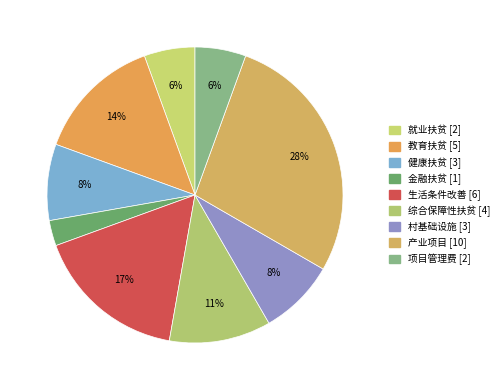

Do 教育扶贫 and 健康扶贫 together represent more than half of the pie?

No